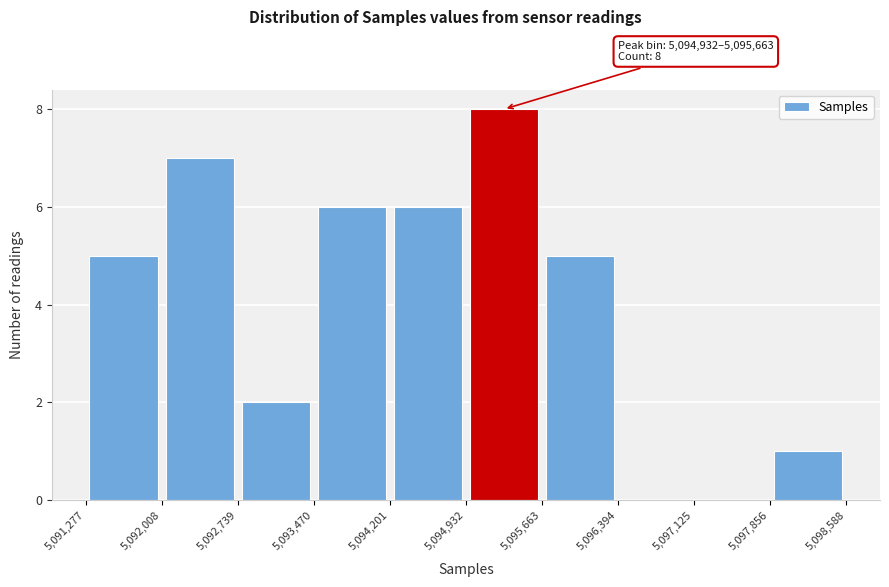

Which range on the x-axis has the tallest bar?

5,094,932 to 5,095,663